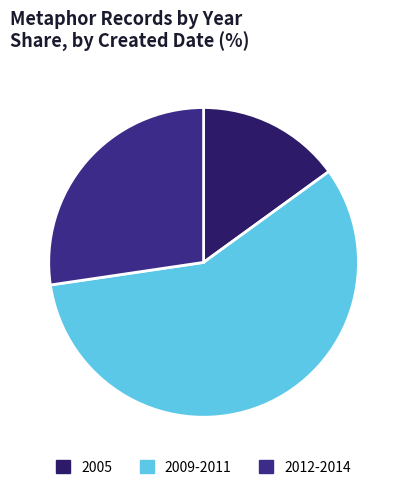

What is the smallest slice in the pie chart?

2005